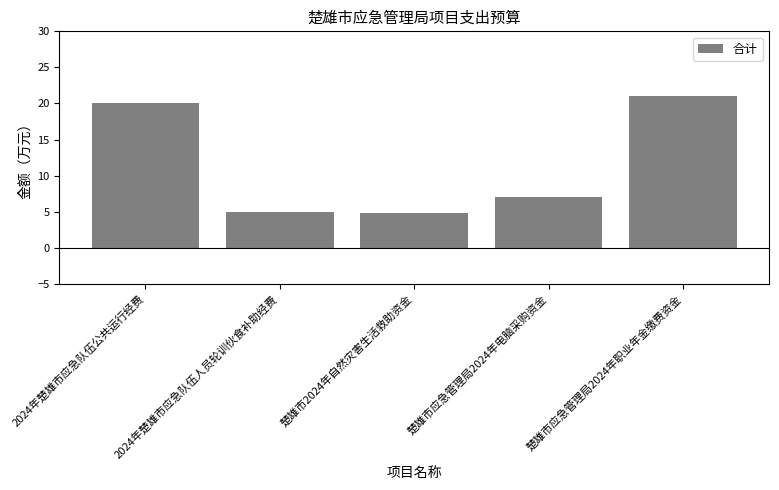

What is the label of the 3rd bar from the right?

楚雄市2024年自然灾害生活救助资金